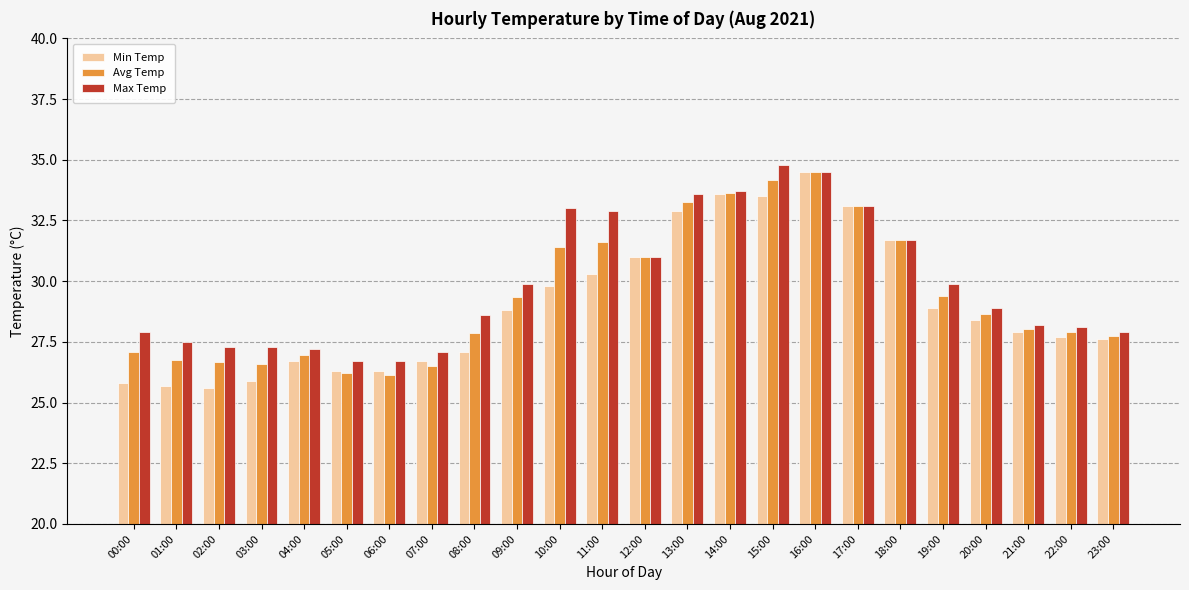

List the series in order of their overall mean, highest first.

Max Temp, Avg Temp, Min Temp